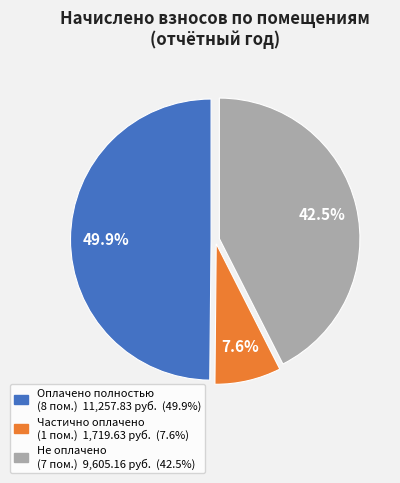

How many segments does this pie chart have?

3